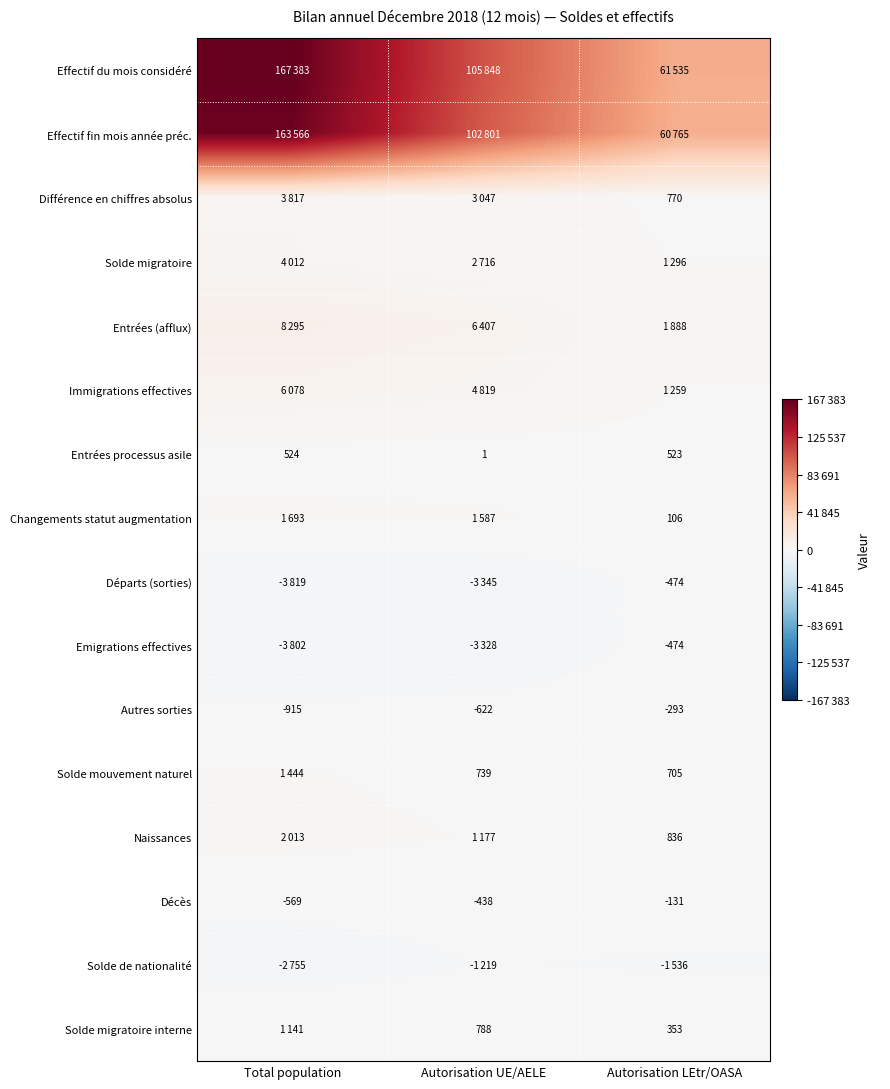

Between Autorisation LEtr/OASA and Total population, which is larger?

Total population